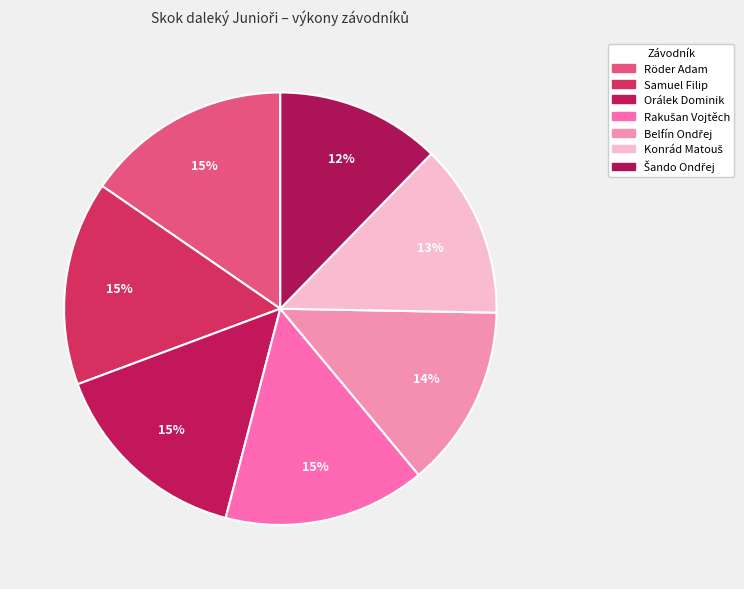

Count the number of slices in the pie.

7